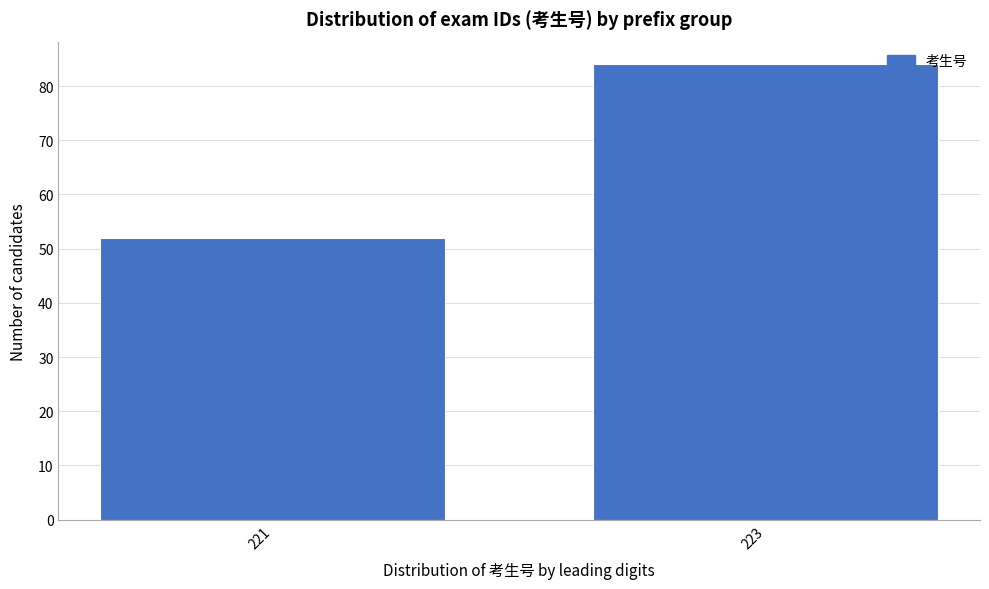

Reading left to right, transcribe all the data shown in this chart.

52	84